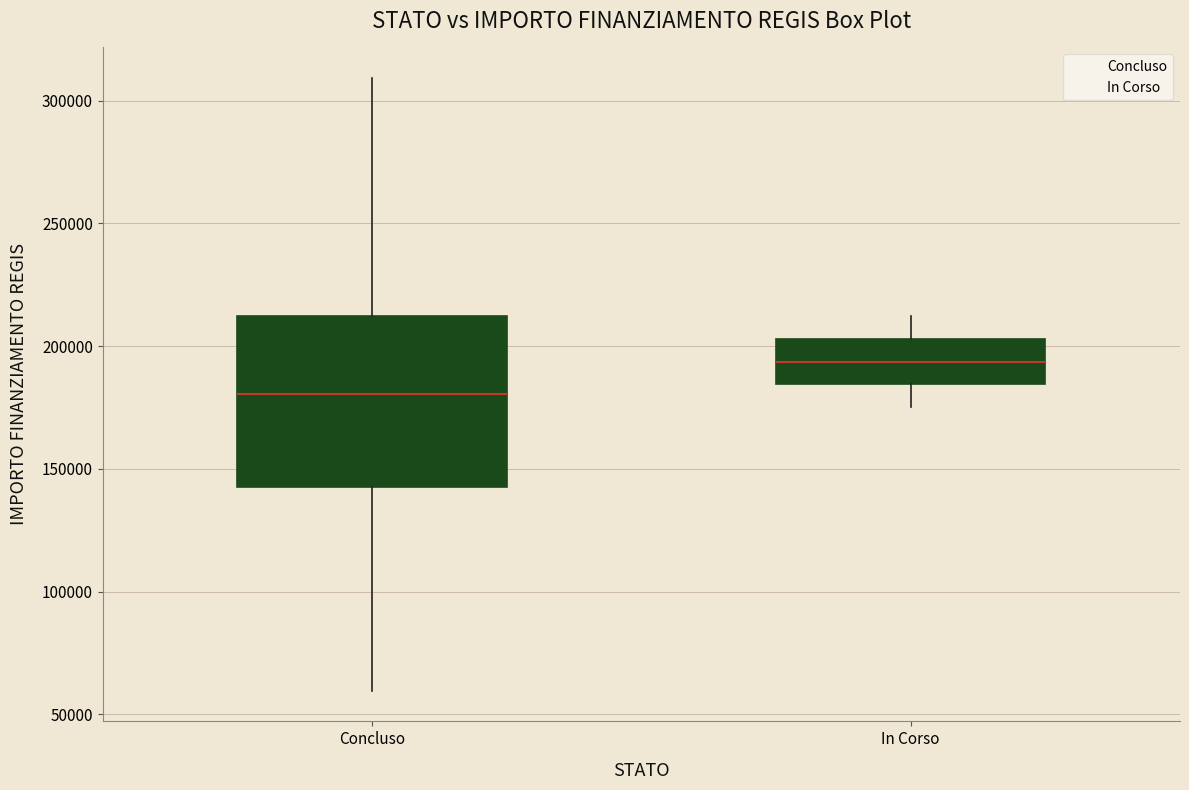

Reading left to right, read every box against the y-axis: the position of its median line, the range the box covers, and the ends of its whiskers. The values are not printed on the chart, so give them approximately, as read against the axis.

Concluso: median 180000, box 145000 to 210000, whiskers 60000 to 310000
In Corso: median 195000, box 185000 to 205000, whiskers 175000 to 210000